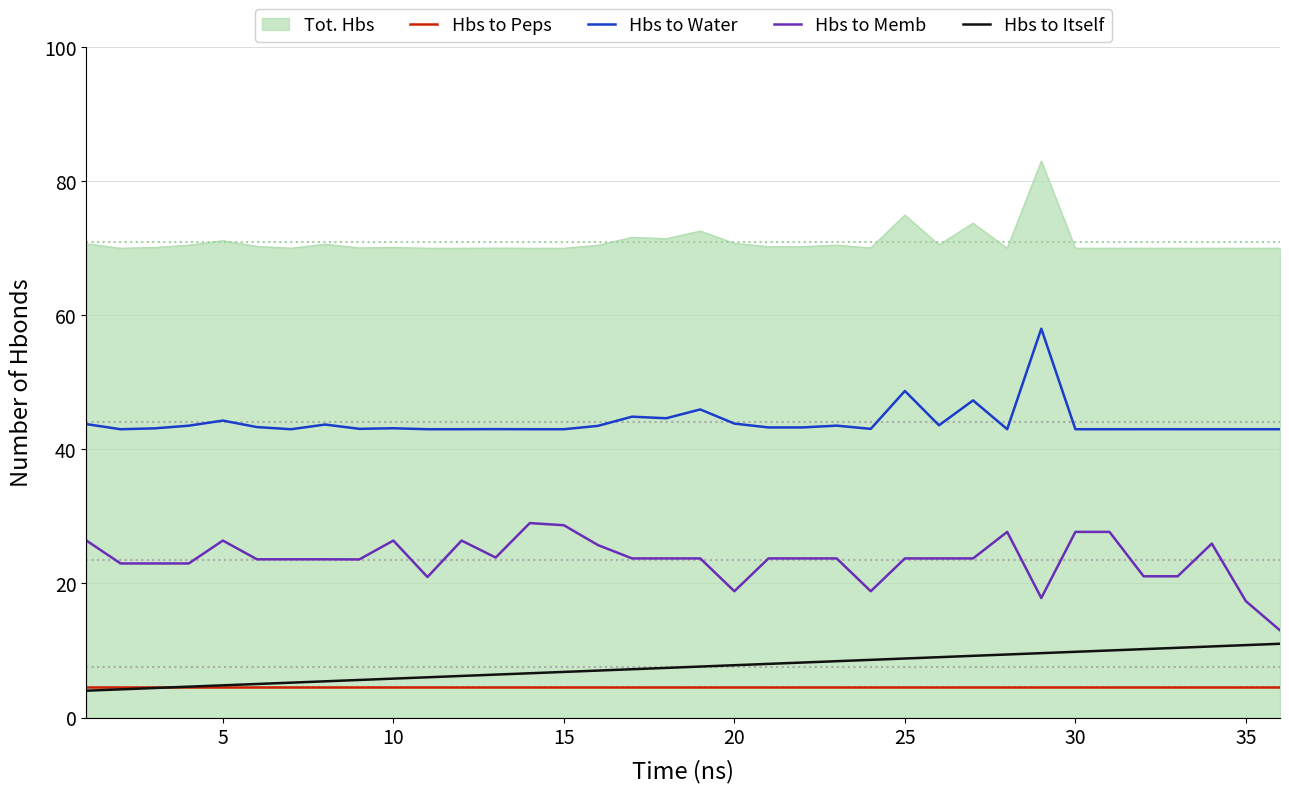

What is the sum of all Hbs to Memb values?

847.6